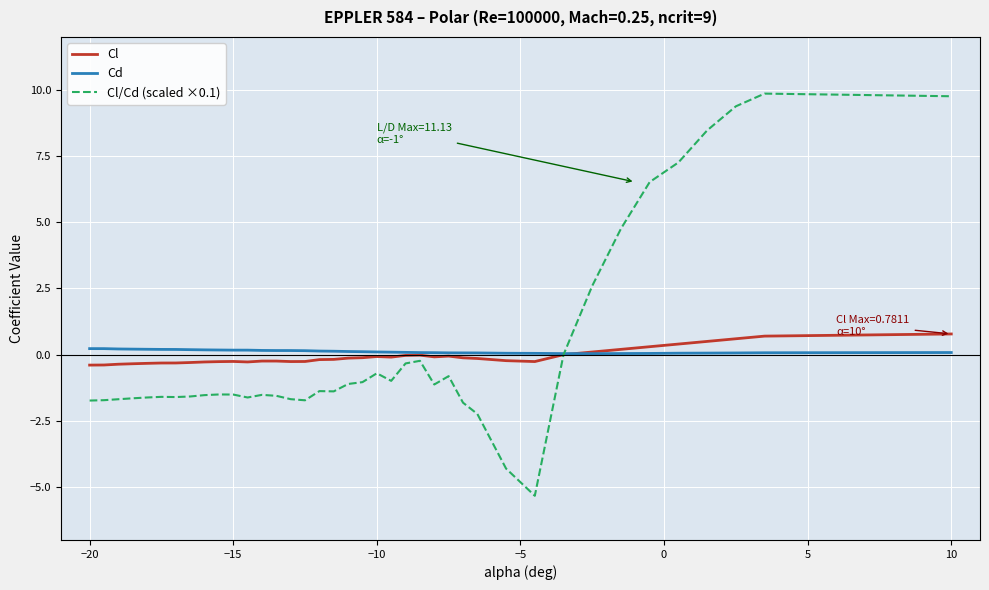

What is the greatest value displayed?

9.9